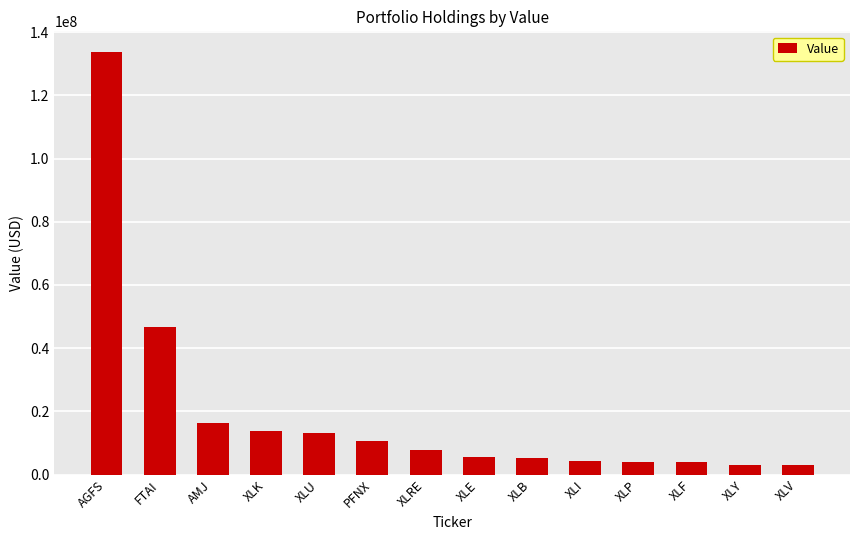

What is the ratio of the value at XLK to the value at XLP?

3.3